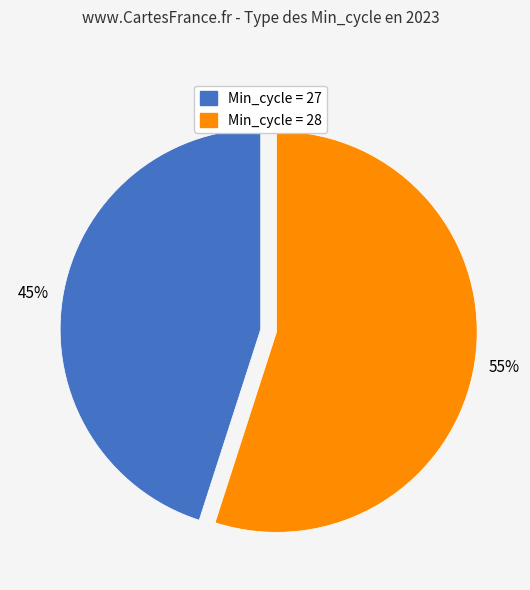

Which slice is the largest?

Min_cycle = 28